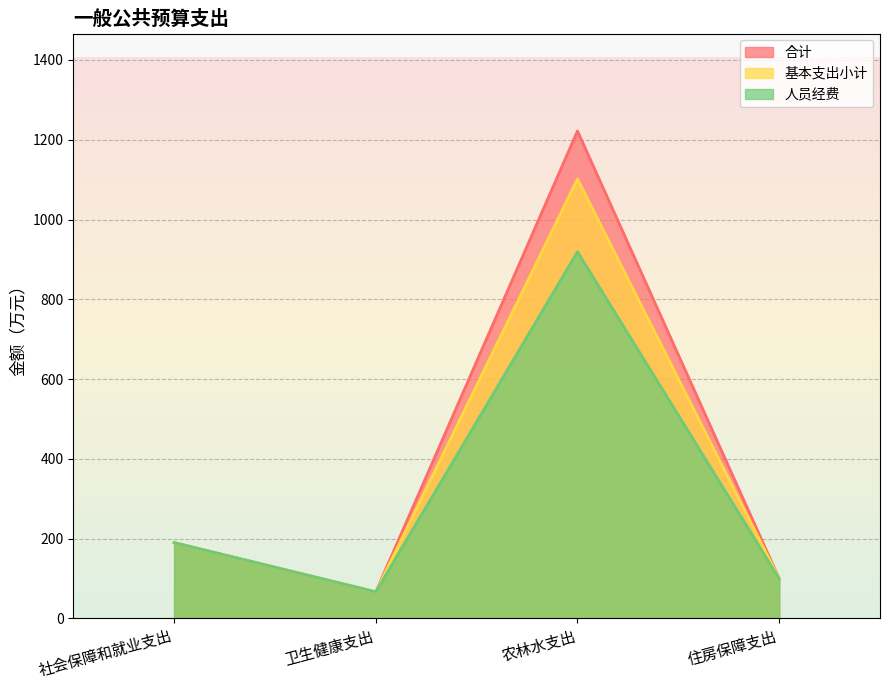

True or false: 基本支出小计 and 人员经费 intersect in this chart.

False